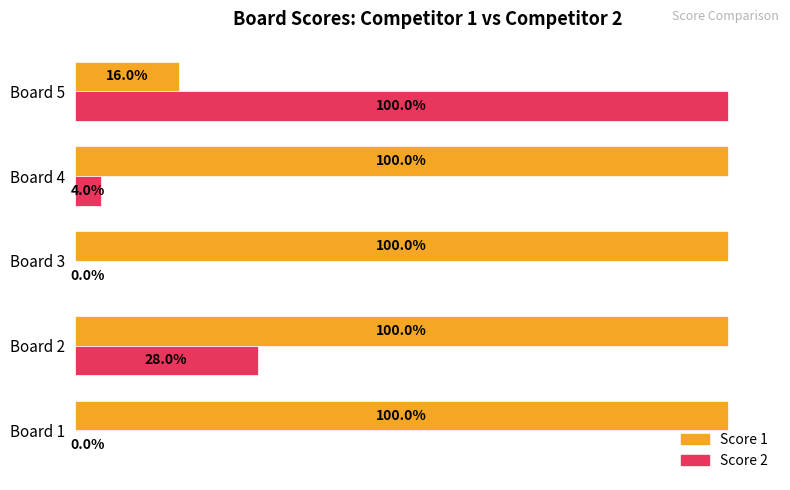

What are all the series names shown in the legend?

Score 1, Score 2